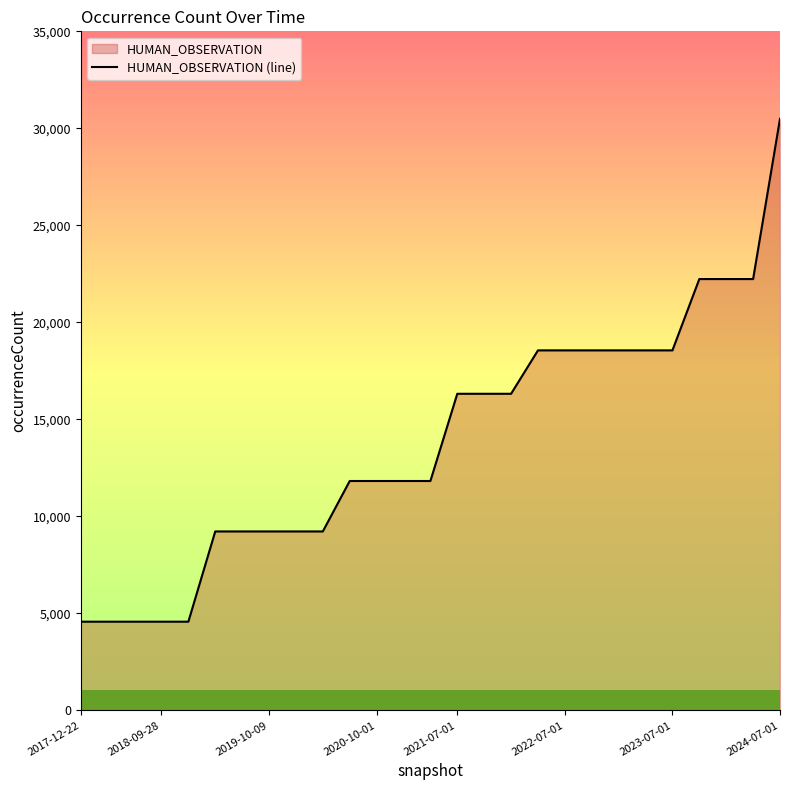

What is the change in value from 2018-09-28 to 2024-07-01?

+25918